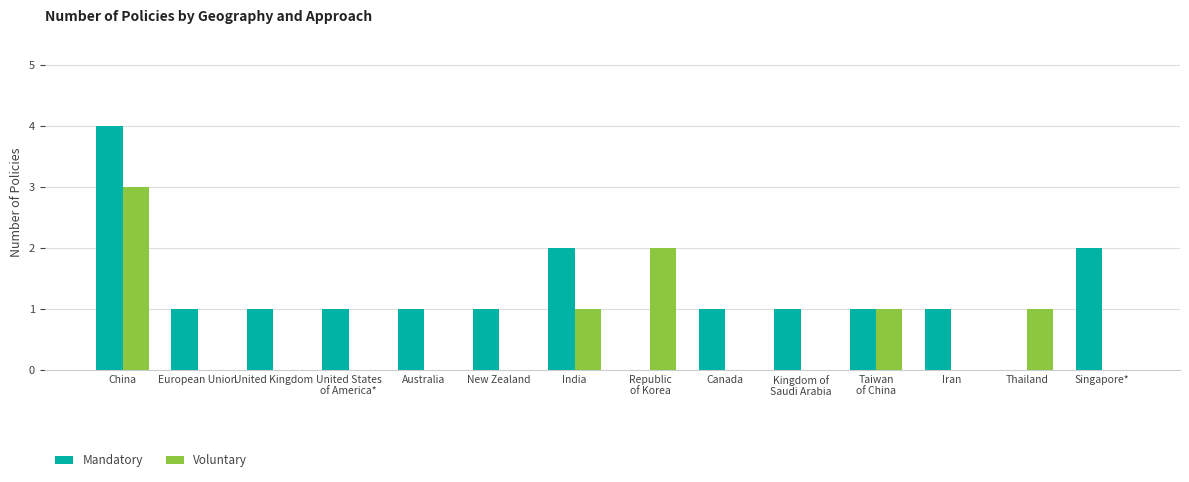

What is the sum of all Mandatory values?

17